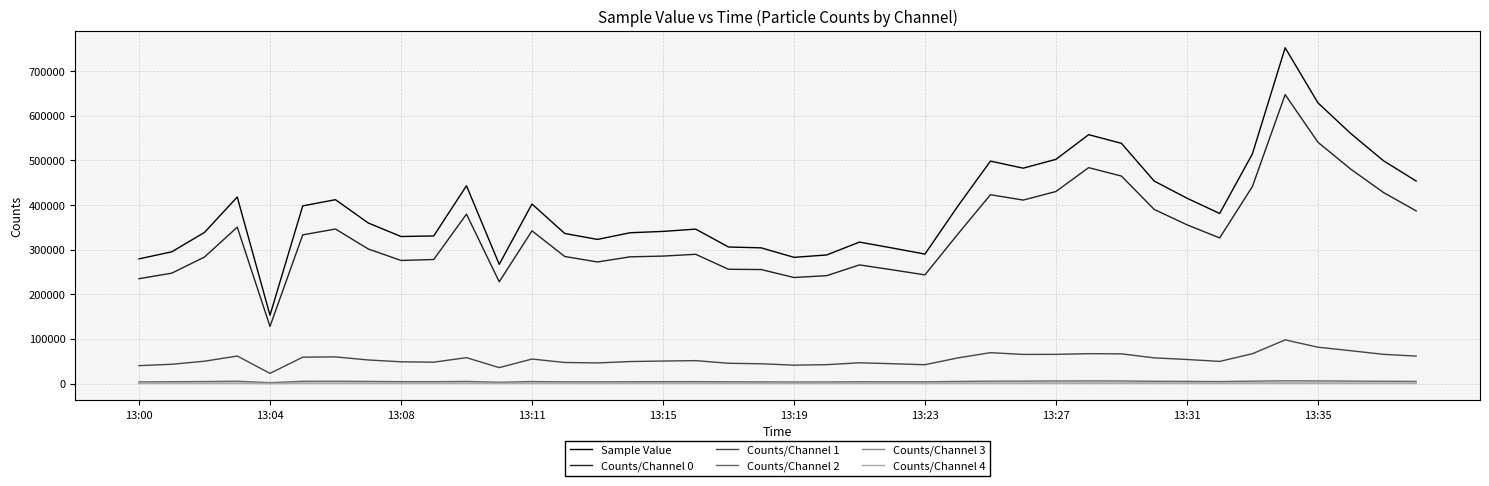

What is the minimum value shown in the chart?

44